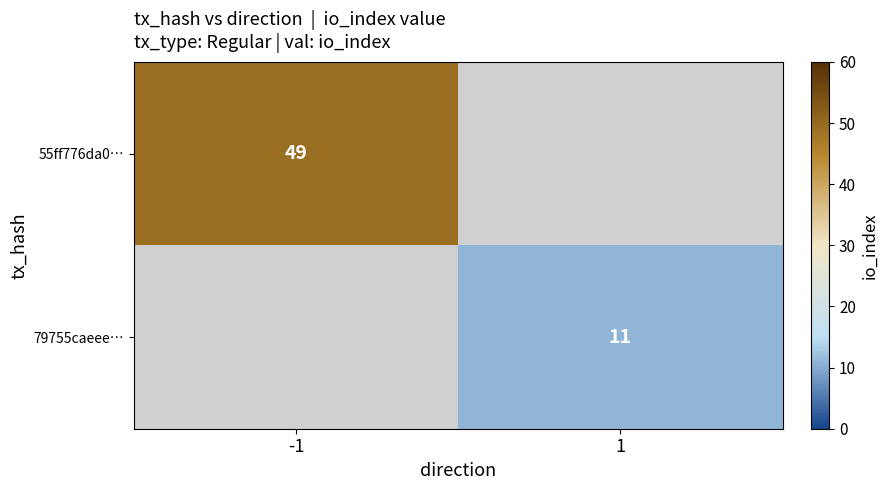

Is it true that 55ff776da0… equals 49 at -1?

True